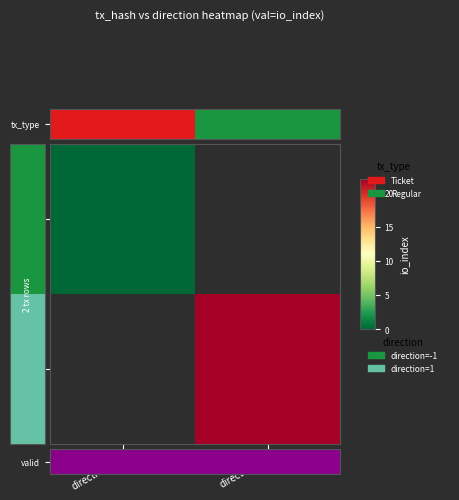

List the series in order of their peak value, highest first.

valid, tx2